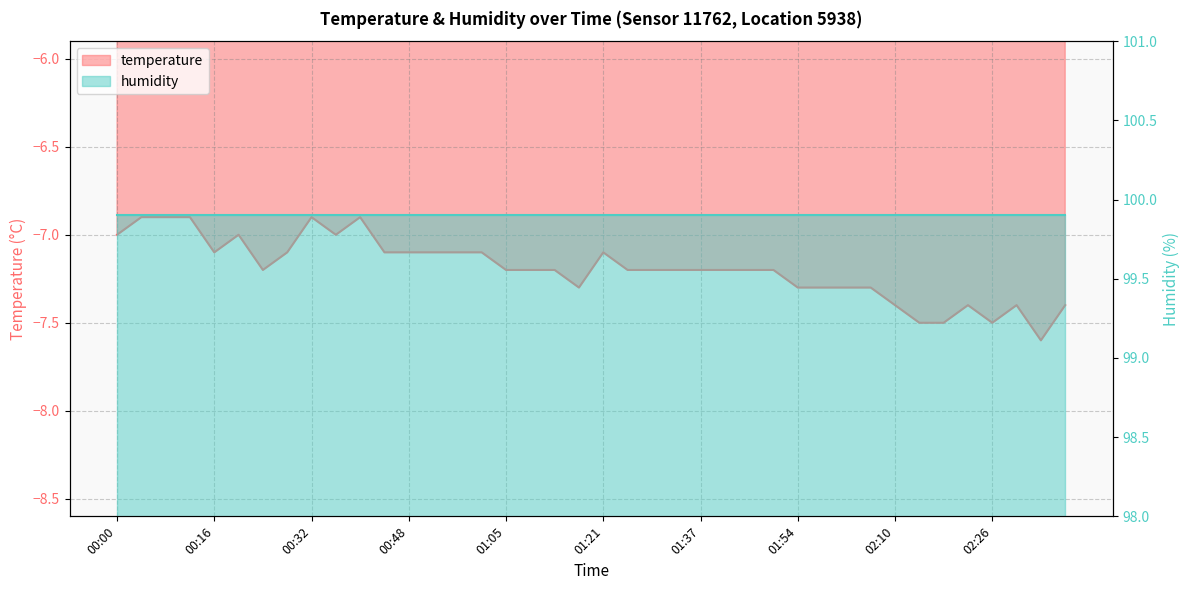

What is the smallest value displayed?

-7.6